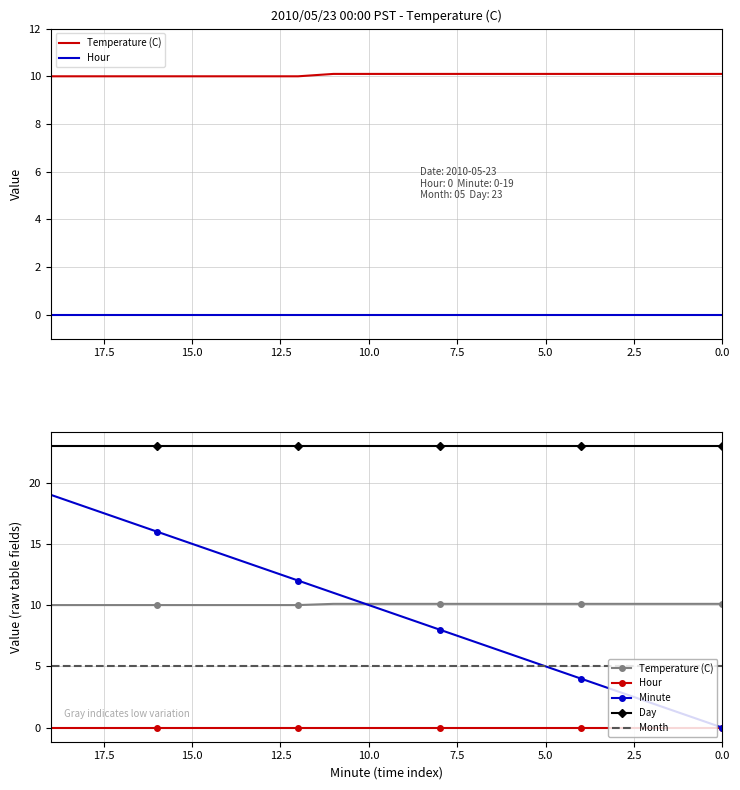

How many values in the Minute series are below 10?

10